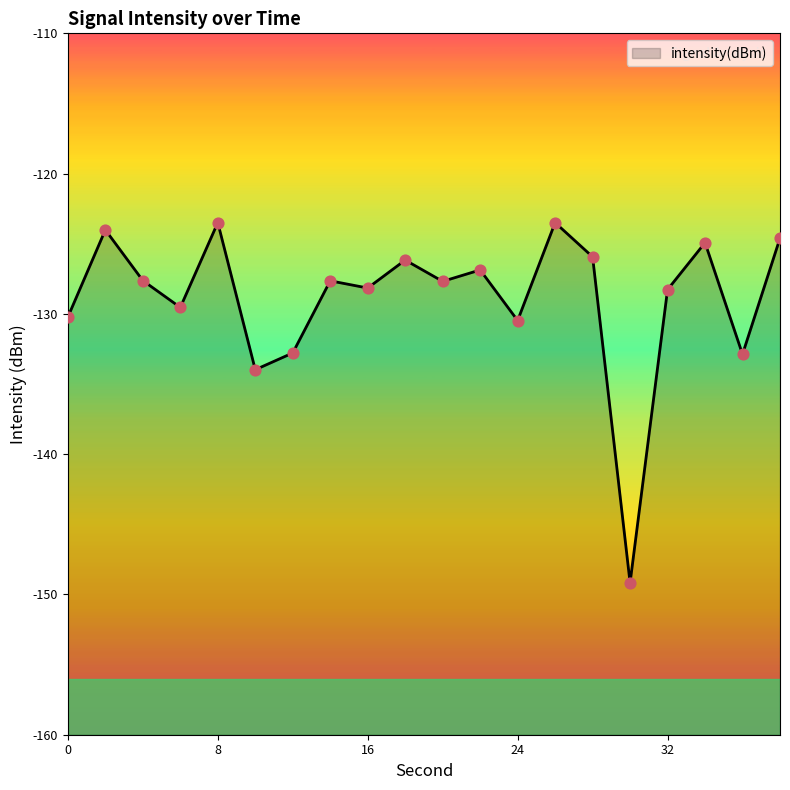

What is the change in value from 14 to 18?

+1.5